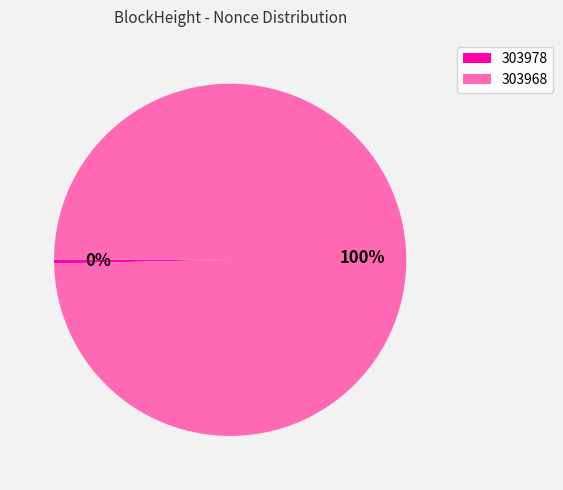

What percentage is the 303968 slice, to the nearest percent?

100%